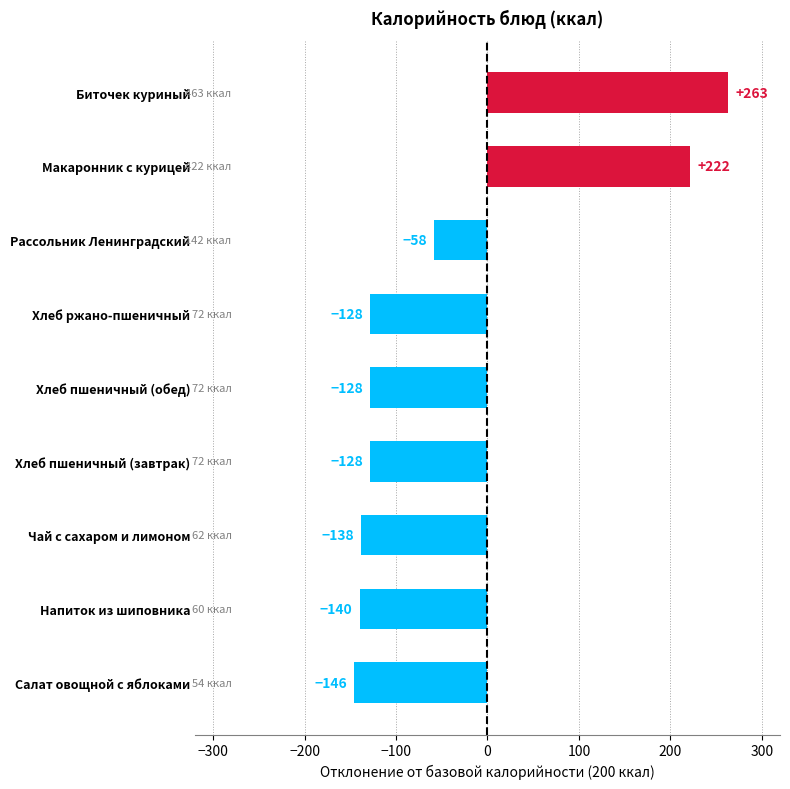

True or false: the data shows 46.2 at Хлеб пшеничный (завтрак).

False